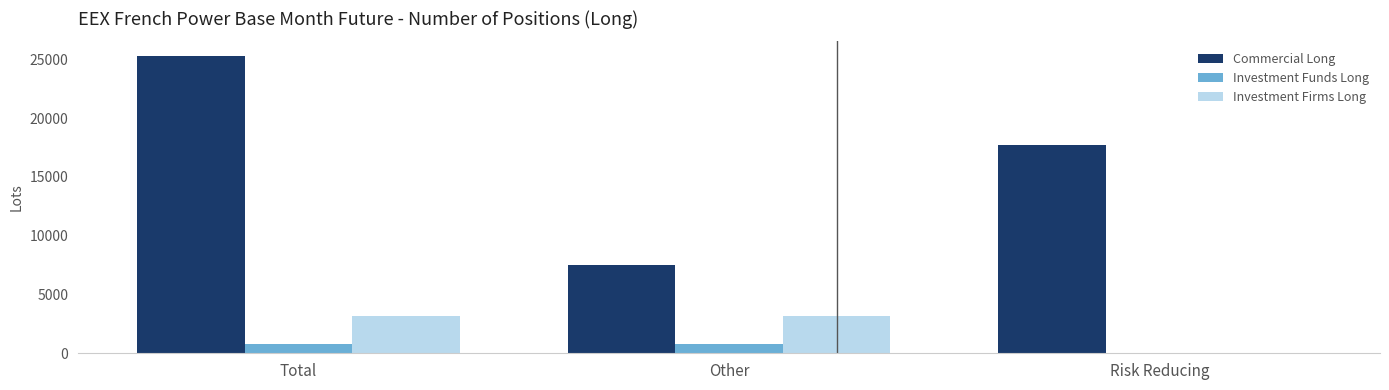

What is the approximate value of Investment Funds Long at Other?

824.0